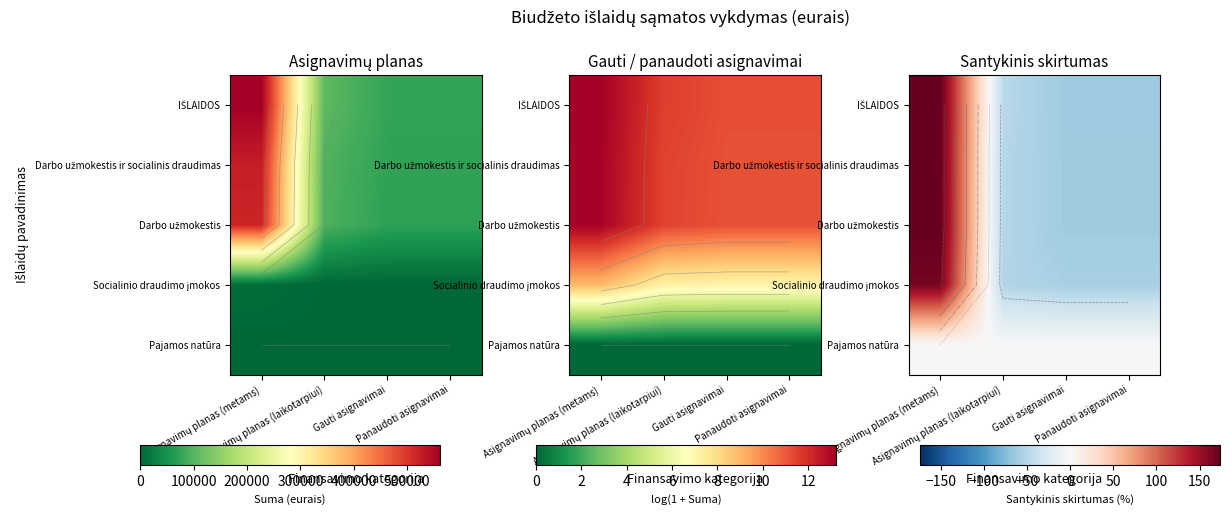

The value of Darbo užmokestis at Panaudoti asignavimai is -38.0. True or false?

False